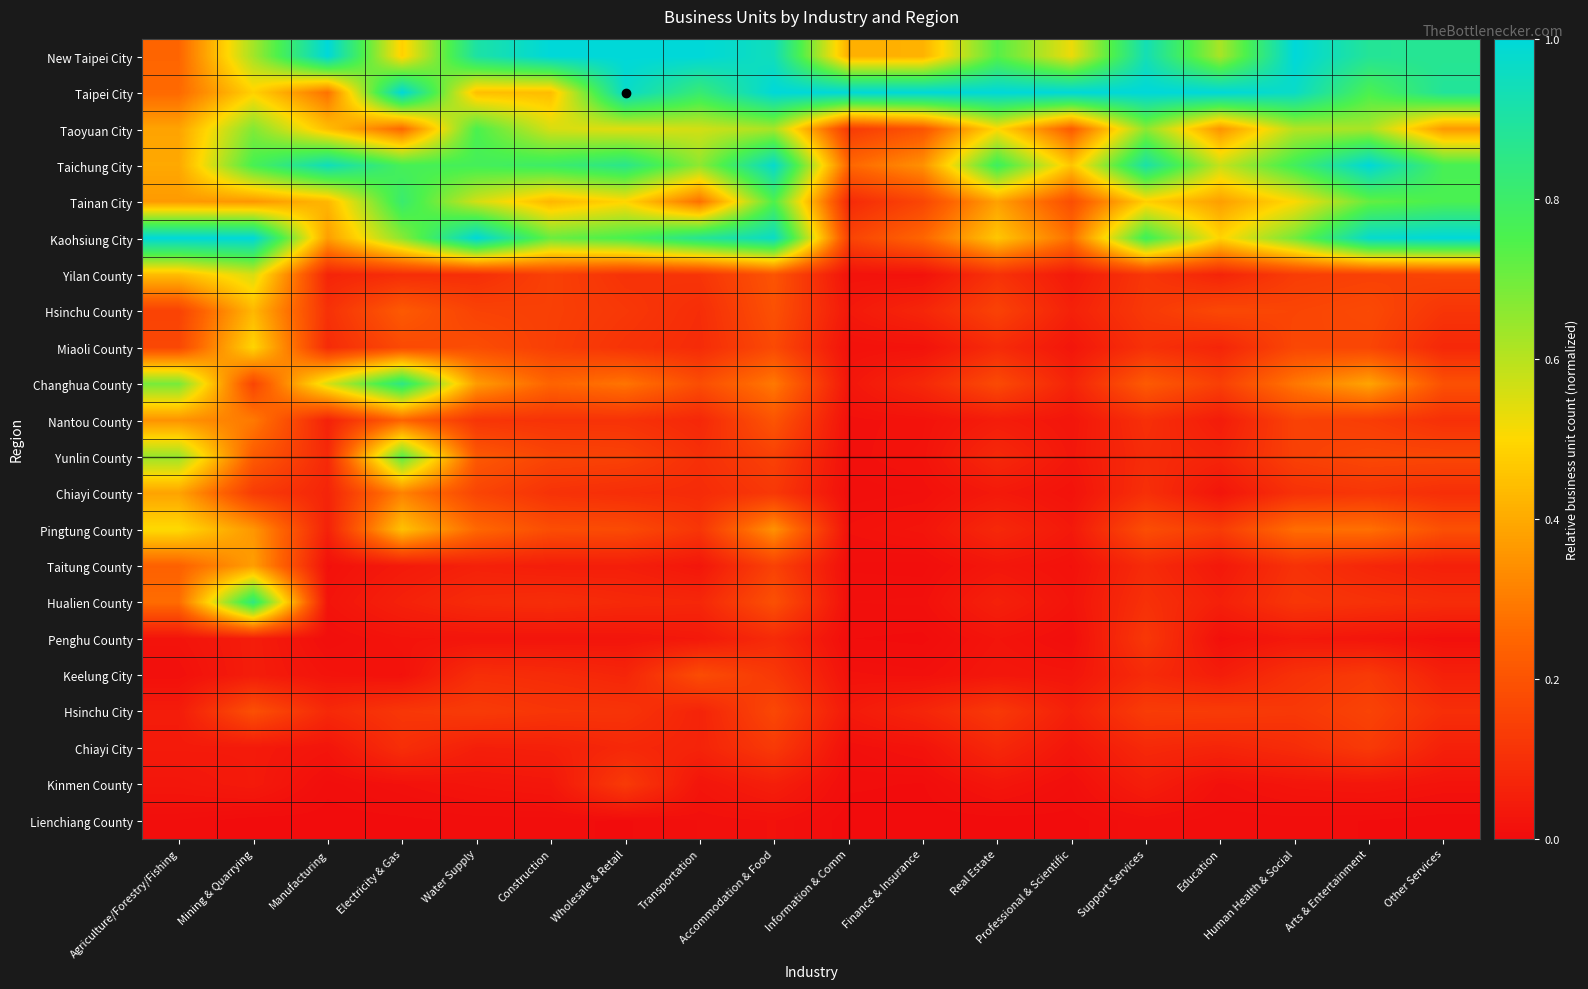

How many distinct data groups are displayed?

22